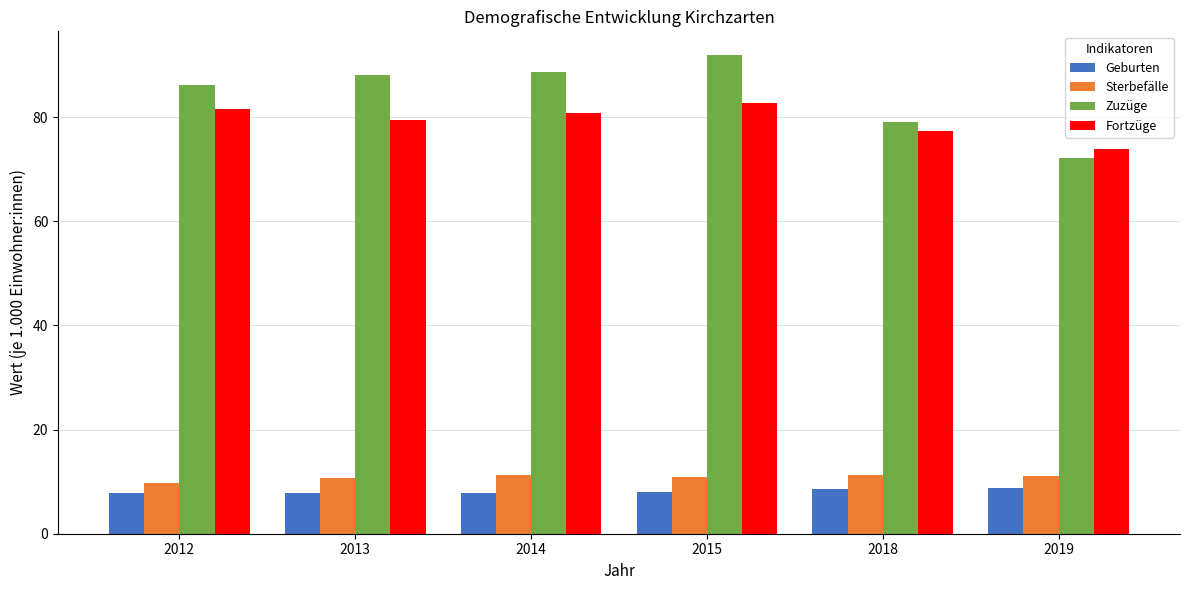

What are all the series names shown in the legend?

Geburten, Sterbefälle, Zuzüge, Fortzüge